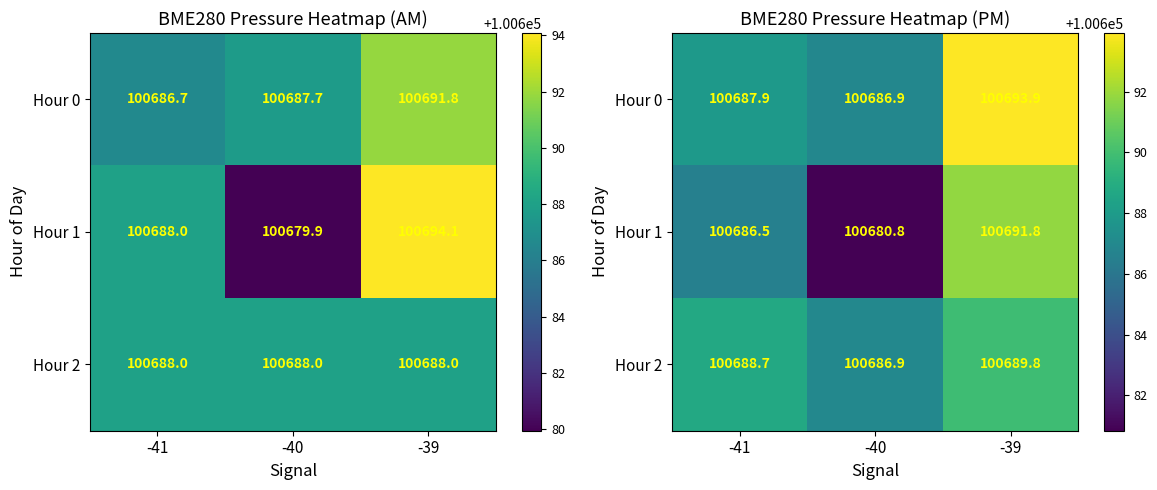

Where does the Hour 0 series first go above 100687?

-41